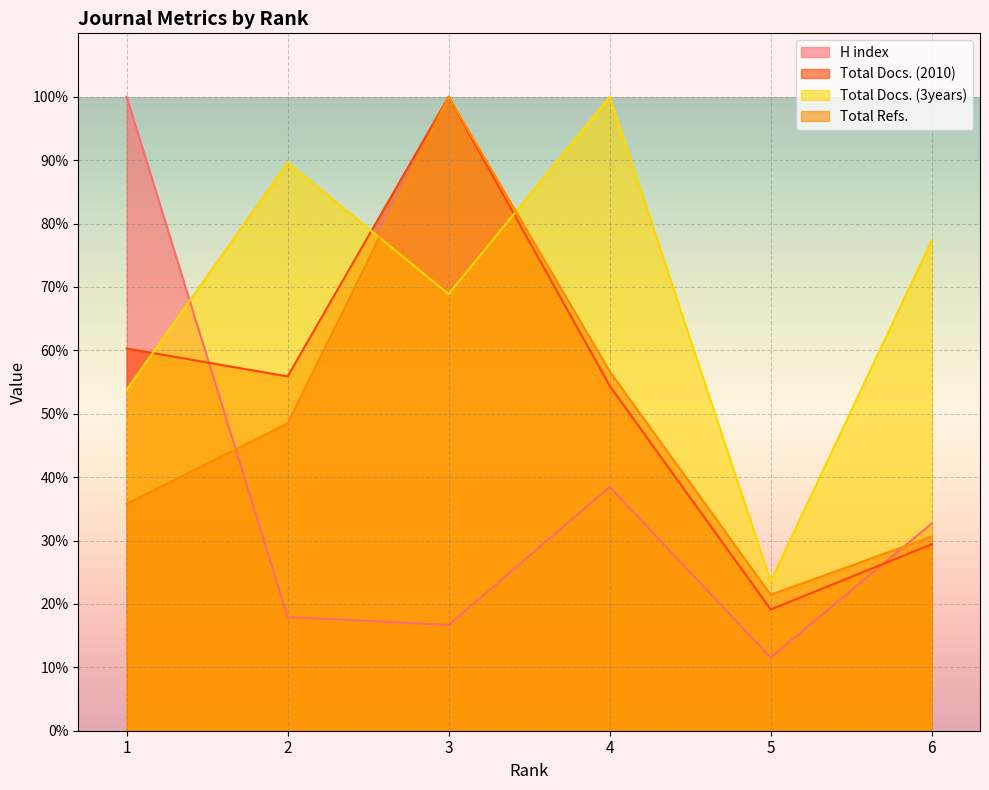

What is the average value of the Total Docs. (2010) series?

53.2